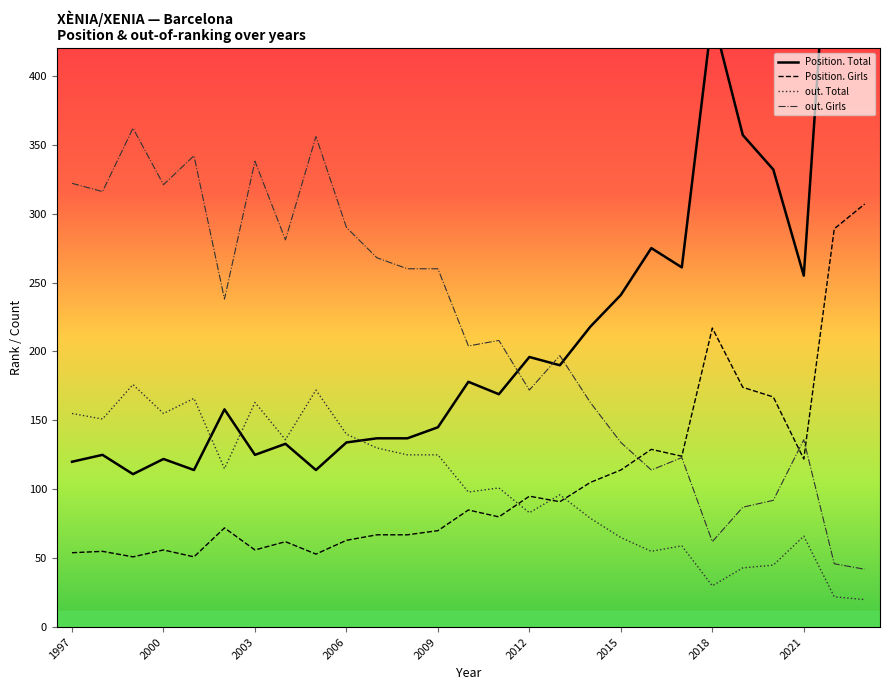

True or false: out. Girls and out. Total cross at least once.

False